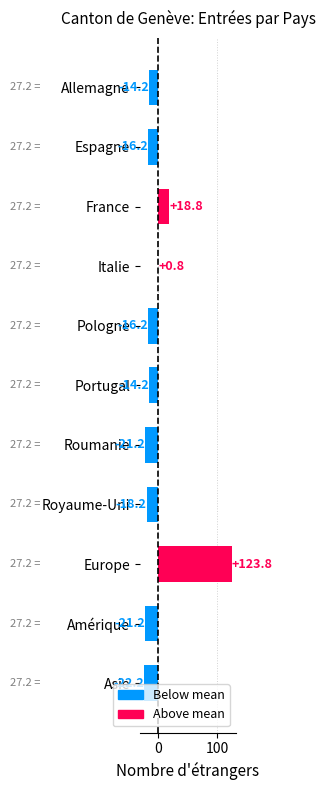

The chart shows a value of -18.2 at Royaume-Uni. True or false?

True